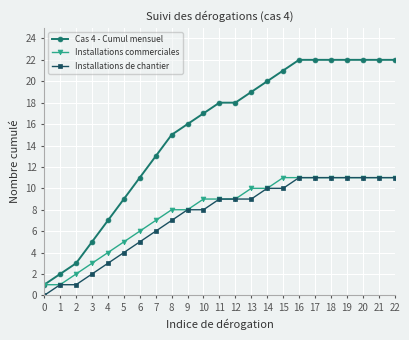

What is the greatest value displayed?

22